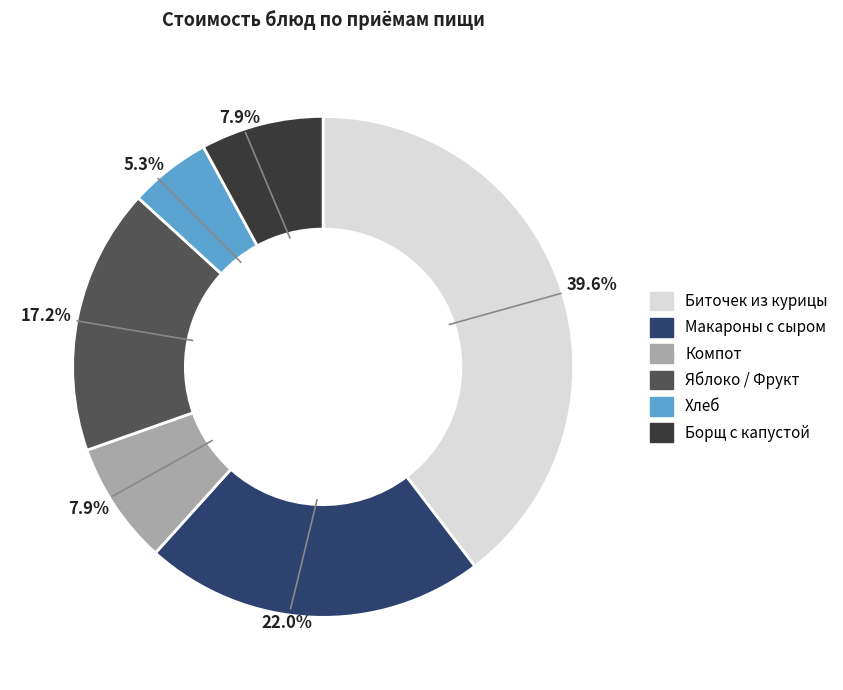

Is there a majority slice in this chart?

No